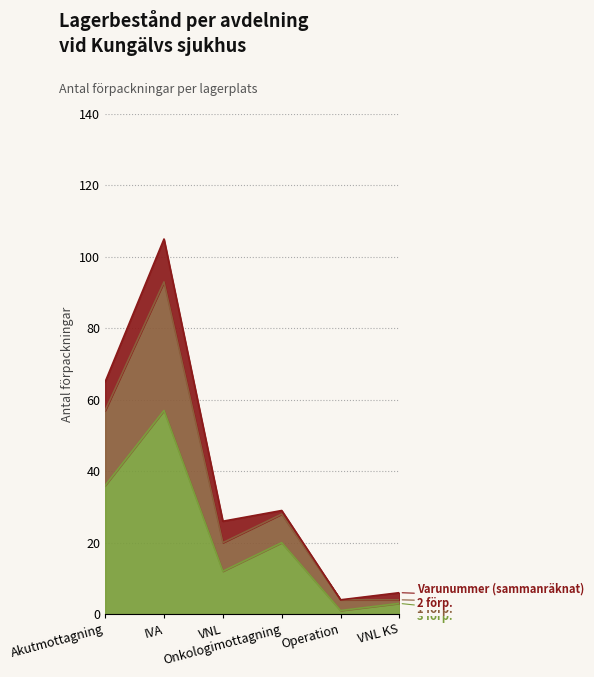

Rank the categories by Rekommenderat antal value from highest to lowest.

IVA, Akutmottagning, Onkologimottagning, VNL, VNL KS, Operation